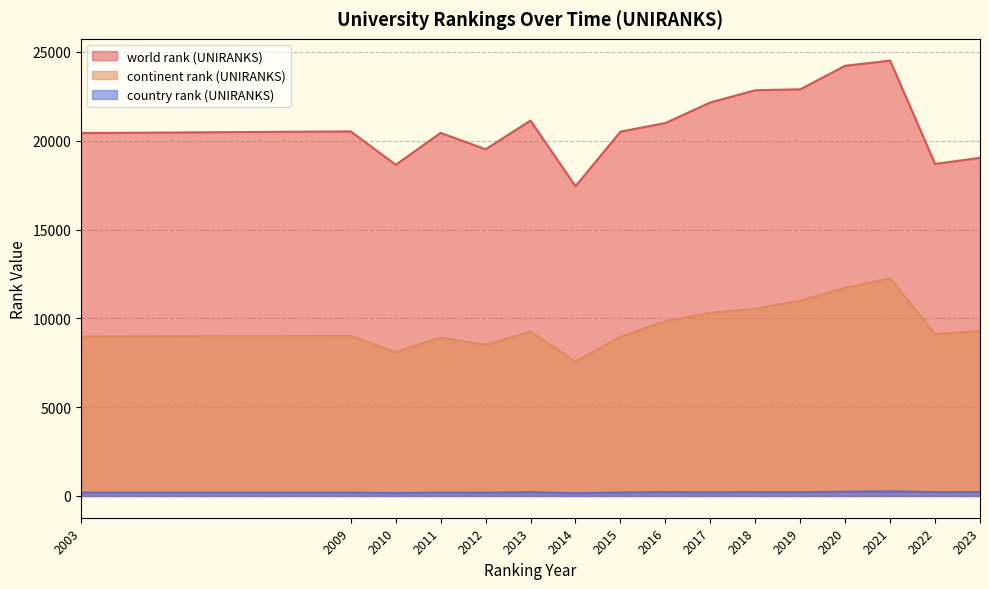

True or false: continent rank (UNIRANKS) has a value of 7016 at 2018.

False